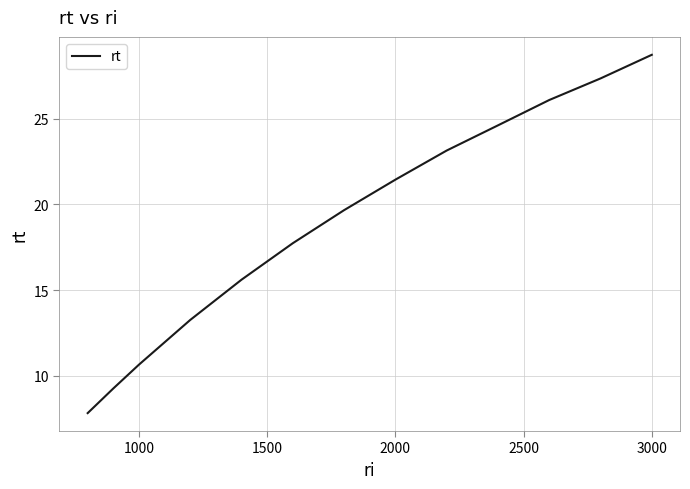

What is the minimum value shown in the chart?

7.8